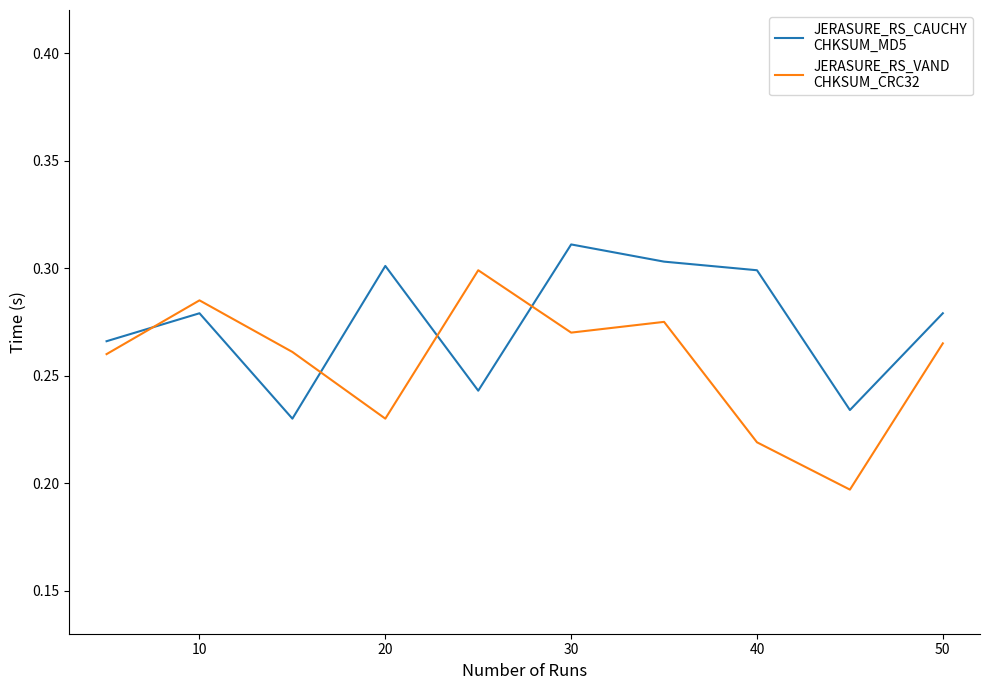

How many categories are shown in the chart?

10